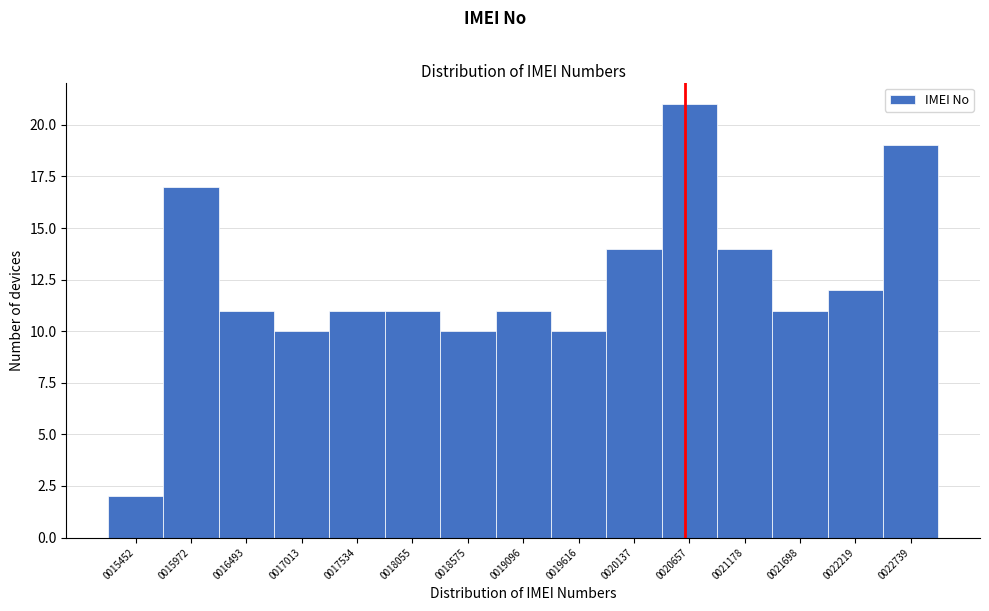

Reading left to right, list all the values displayed in this chart.

2	17	11	10	11	11	10	11	10	14	21	14	11	12	19